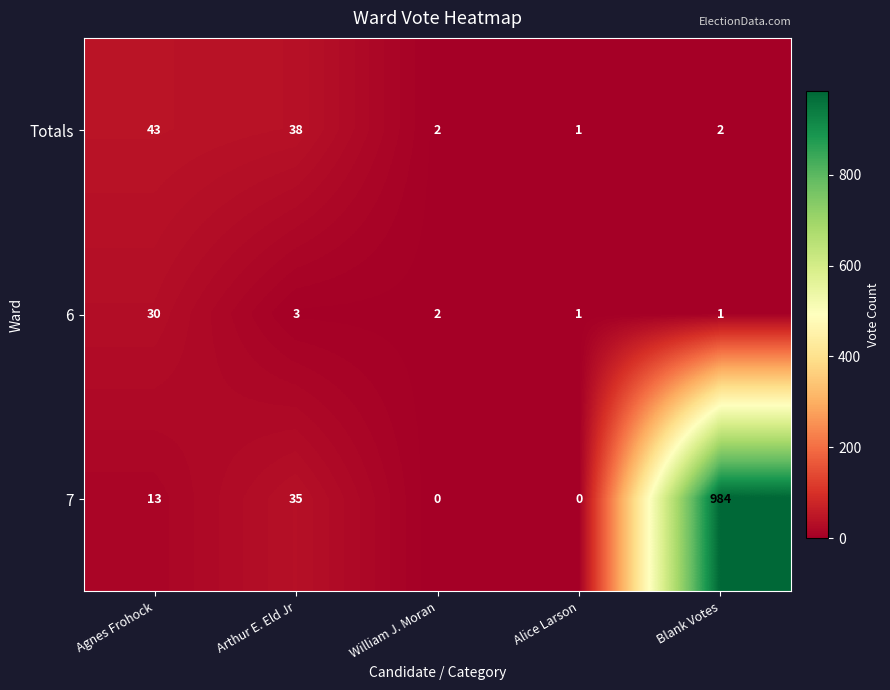

Reading left to right, extract all data points from this chart.

Totals: Agnes Frohock=43	Arthur E. Eld Jr=38	William J. Moran=2	Alice Larson=1	Blank Votes=2
6: Agnes Frohock=30	Arthur E. Eld Jr=3	William J. Moran=2	Alice Larson=1	Blank Votes=1
7: Agnes Frohock=13	Arthur E. Eld Jr=35	William J. Moran=0	Alice Larson=0	Blank Votes=984